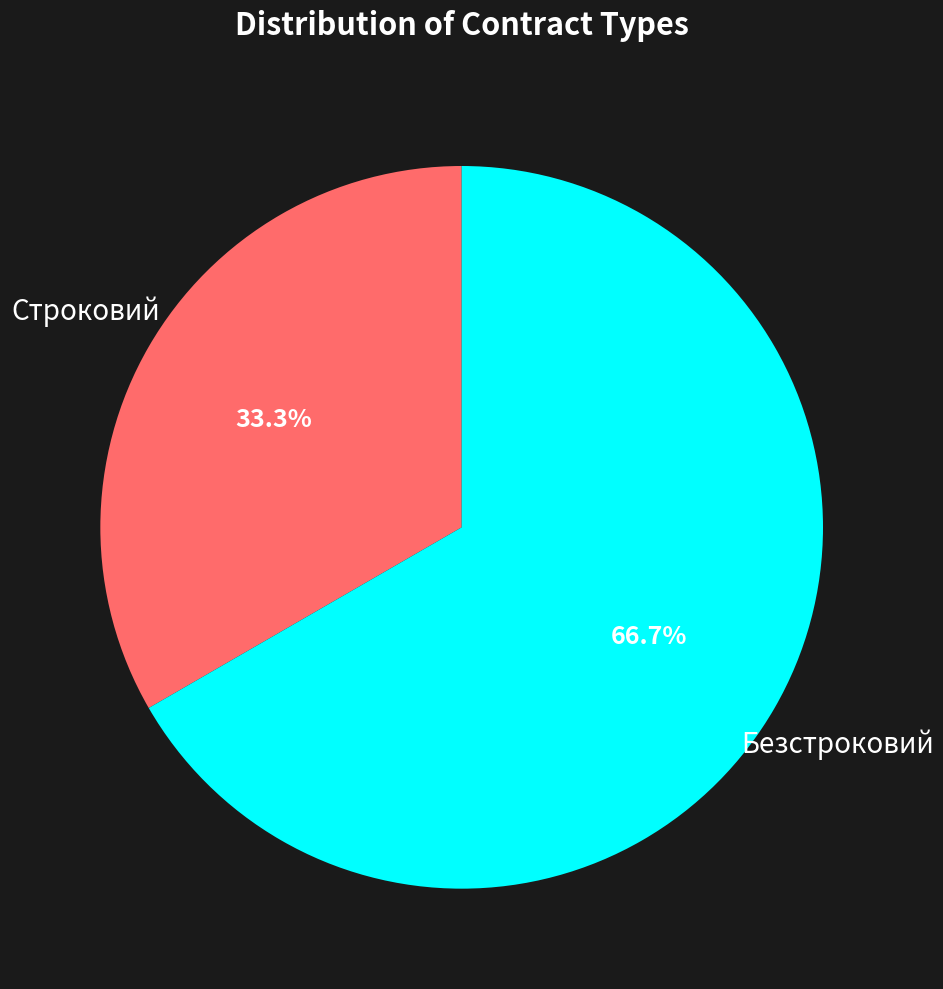

How many segments does this pie chart have?

2